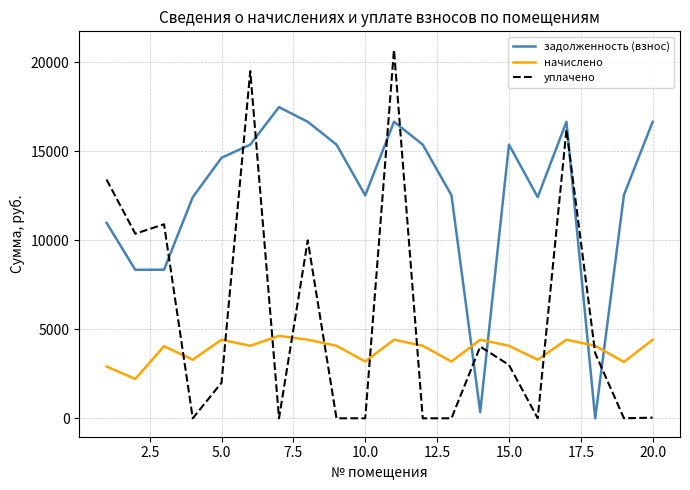

Rank the series by their maximum value, from highest to lowest.

уплачено, задолженность (взнос), начислено